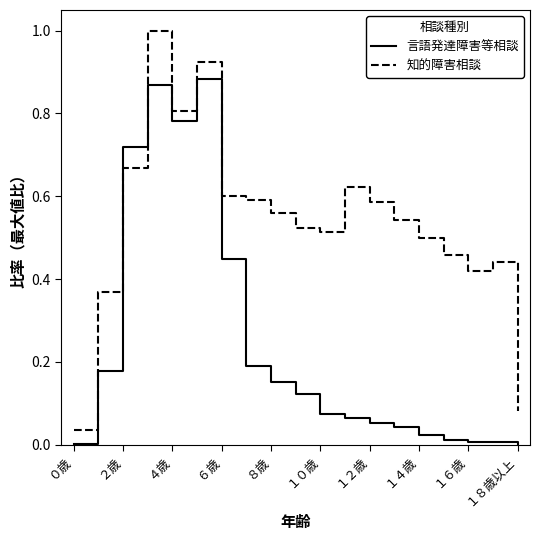

Rank the series by their average value, from lowest to highest.

言語発達障害等相談, 知的障害相談